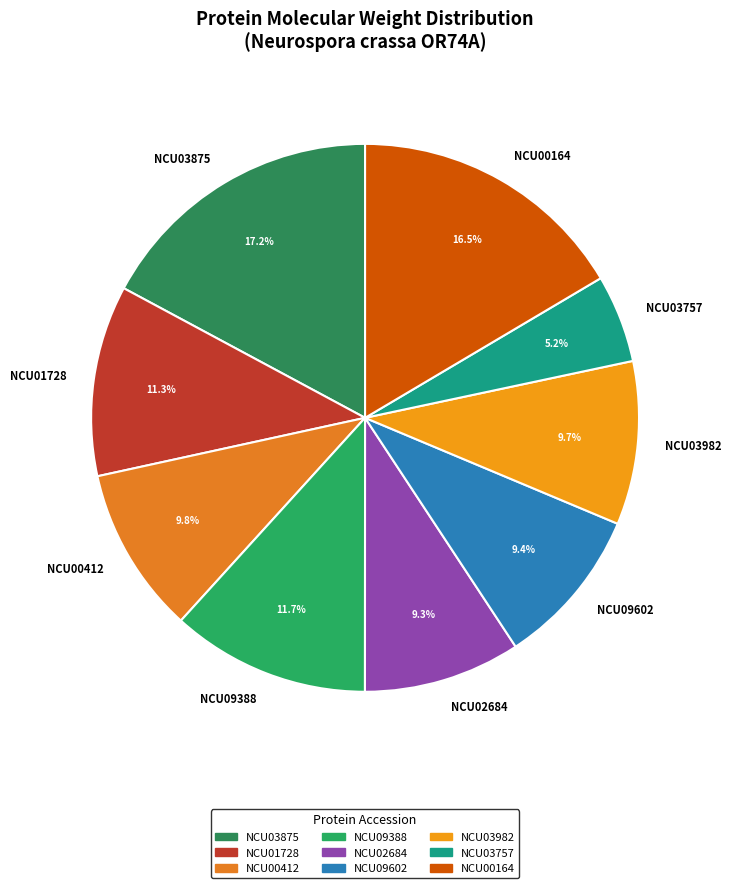

Does NCU02684 account for over 50% of the chart?

No